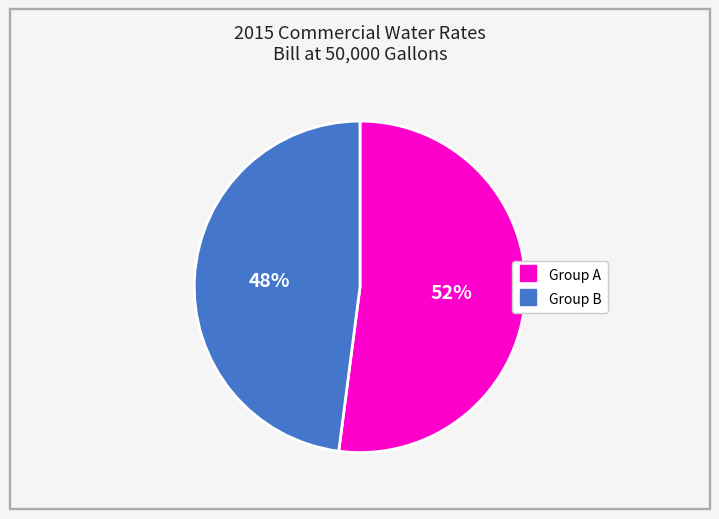

Does any single category account for the majority?

Yes